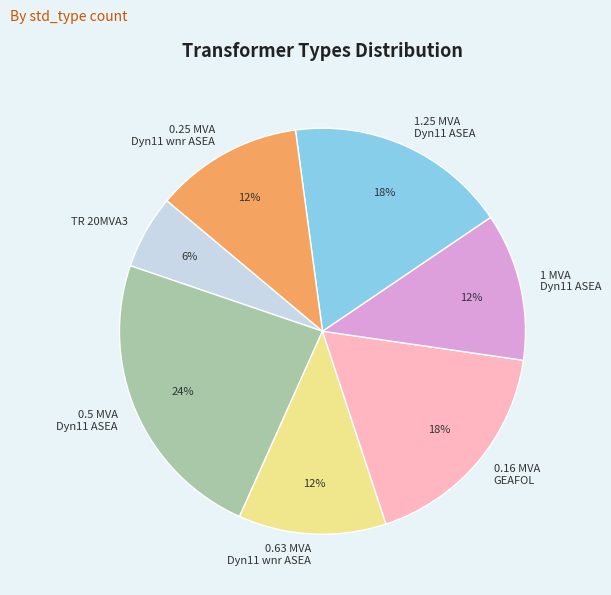

Combined, do 0.16 MVA GEAFOL and 0.63 MVA Dyn11 wnr ASEA account for over 50%?

No